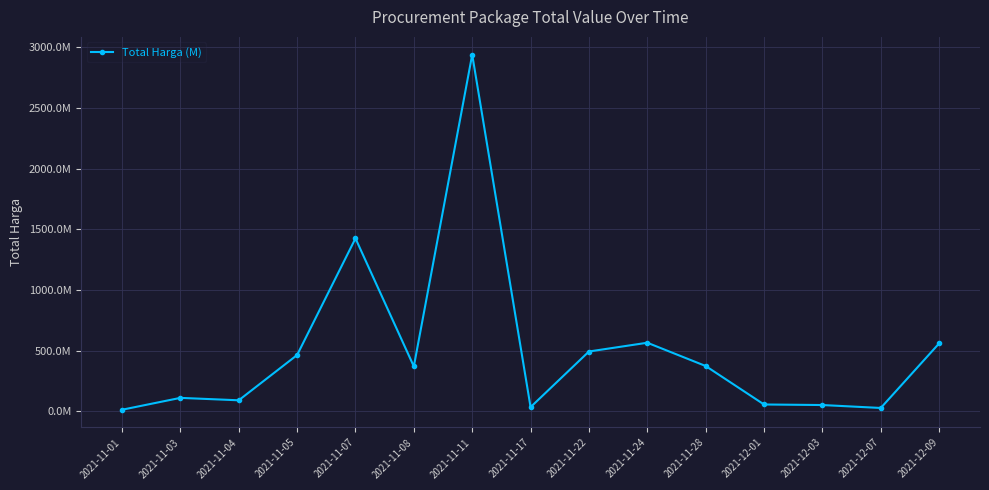

What is the smallest value displayed?

12787500